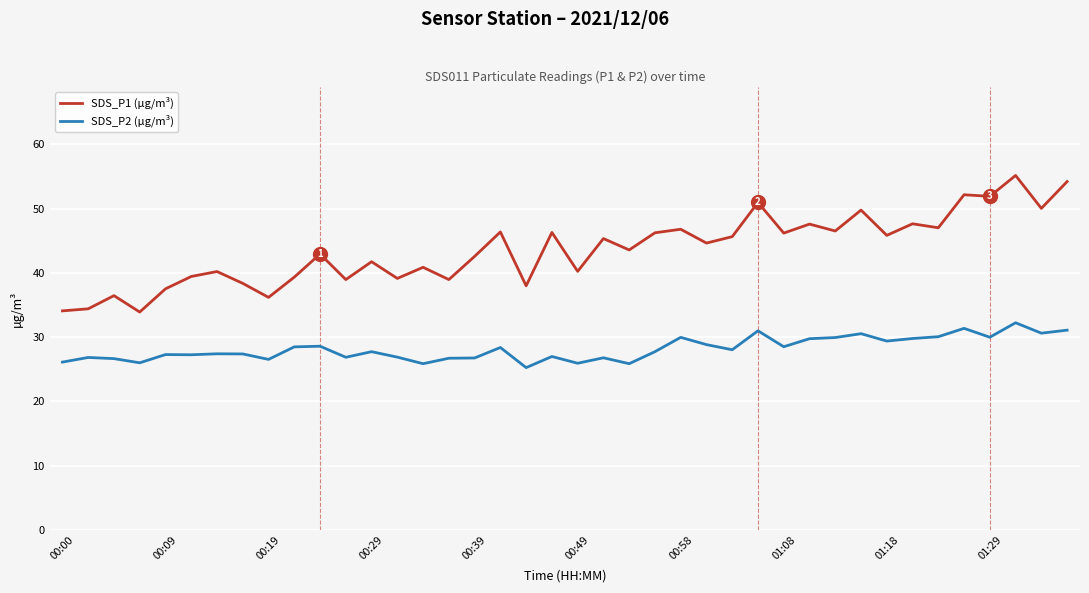

What is the minimum value shown in the chart?

25.3